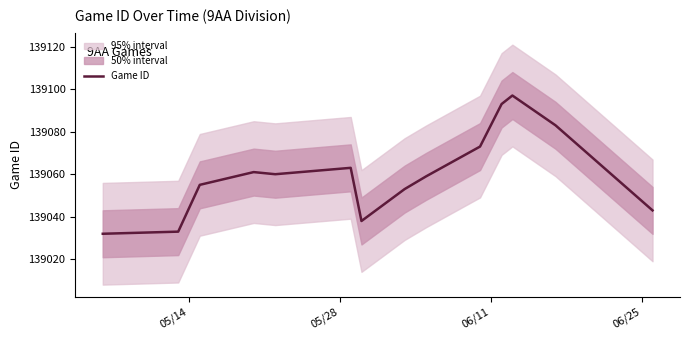

What is the difference between the maximum and minimum values?

65